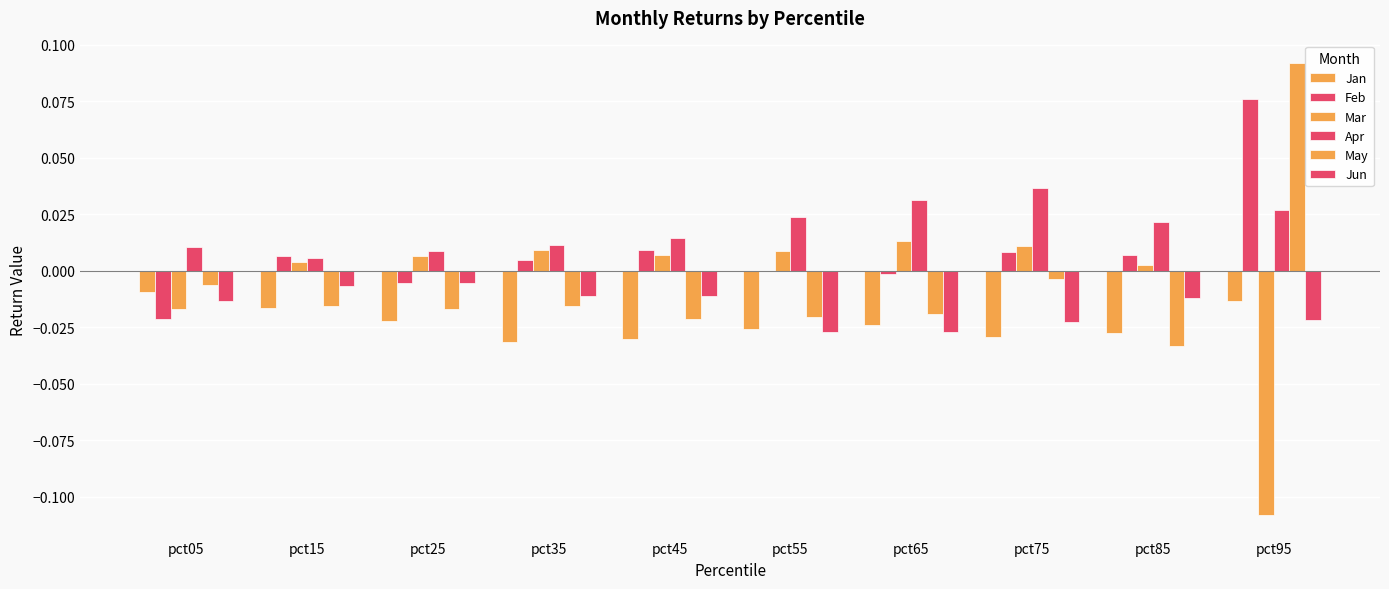

Where does the May series first go above 0?

pct95